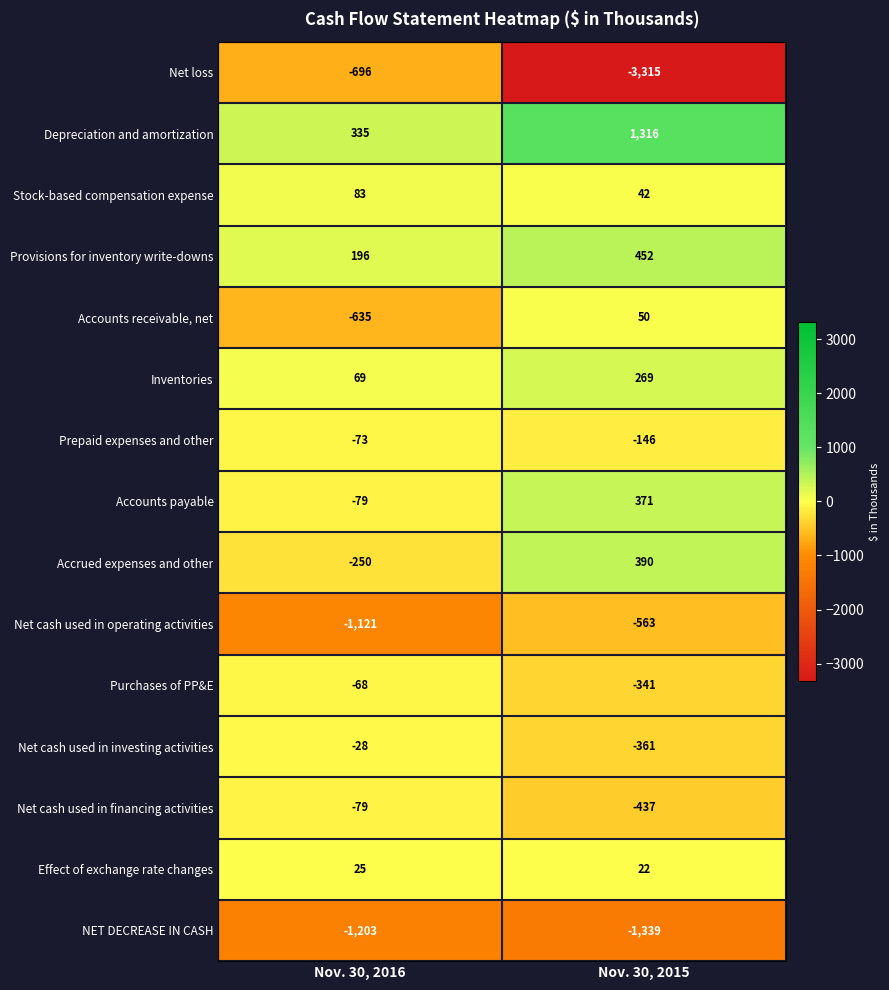

What is the greatest value displayed?

1316